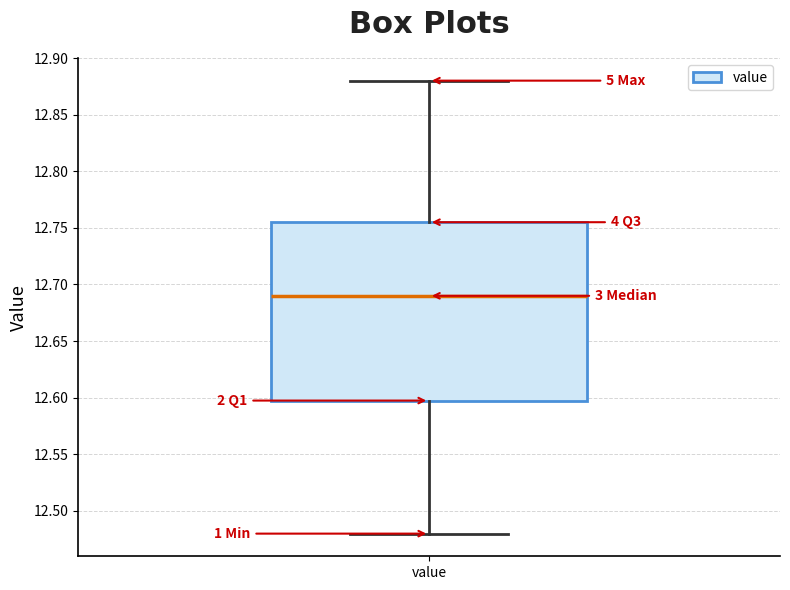

Transcribe this box plot: give where the median line is, the range the box spans, and where the two whiskers end, as read against the y-axis. The values are not printed on the chart, so give them approximately, as read against the axis.

median 12.690, box 12.600 to 12.755, whiskers 12.480 to 12.880